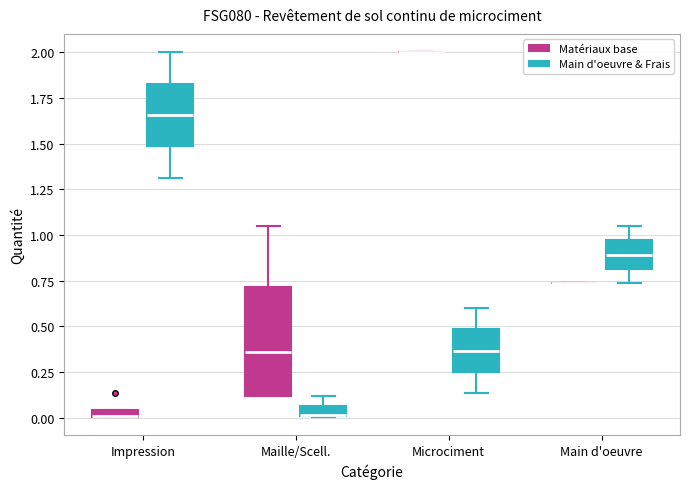

Where does the median line of the box for Maille/Scell. (Matériaux base) sit on the y-axis? The values are not printed on the chart, so give them approximately, as read against the axis.

0.35